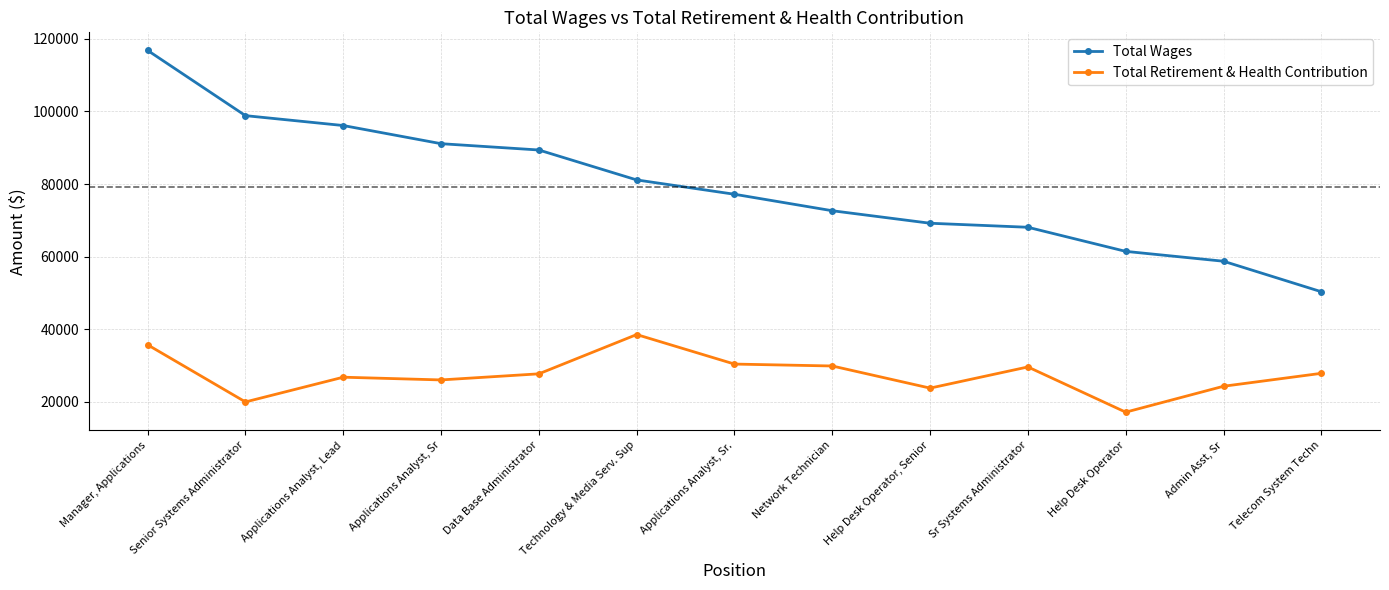

How many lines are shown in the chart?

2